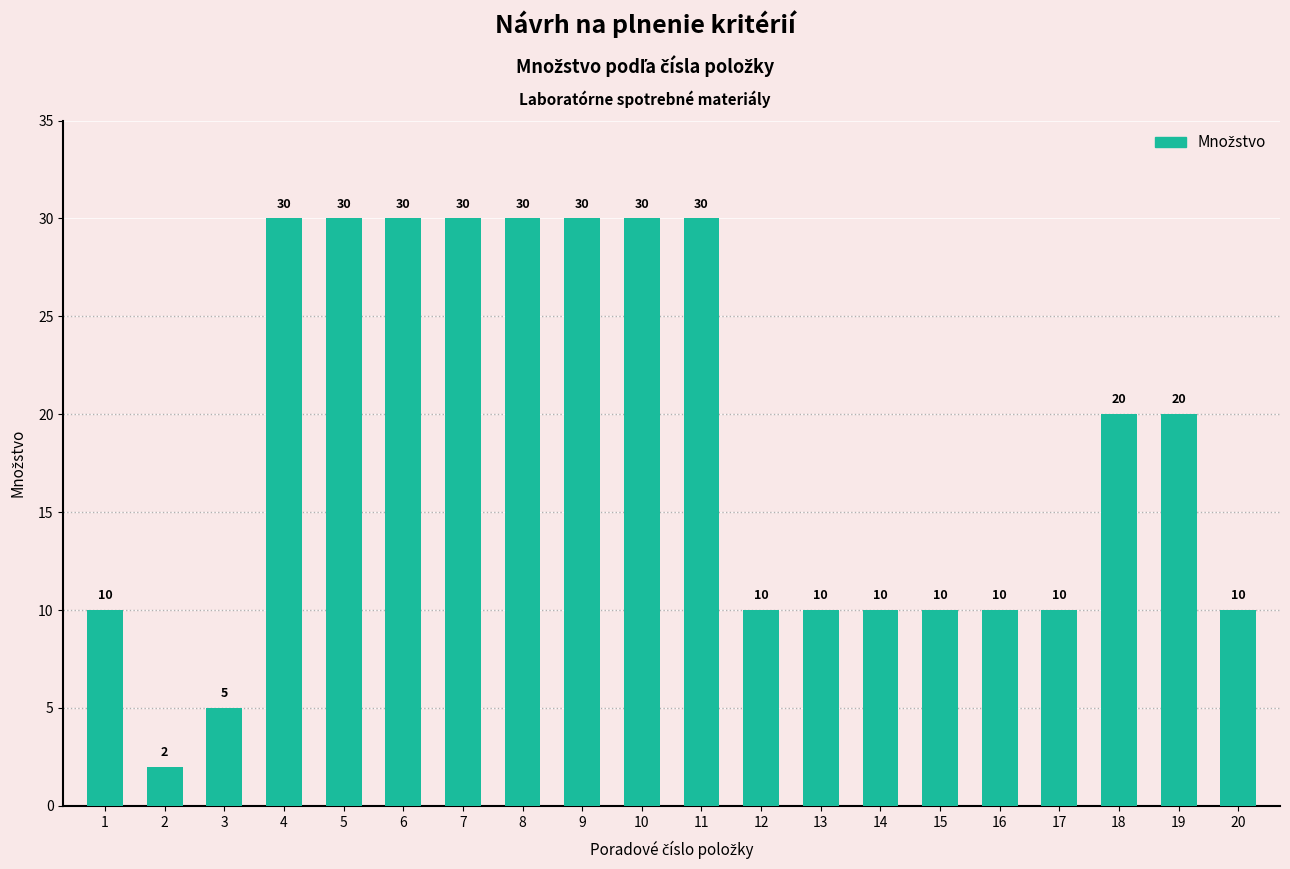

Does the chart contain any negative values?

No